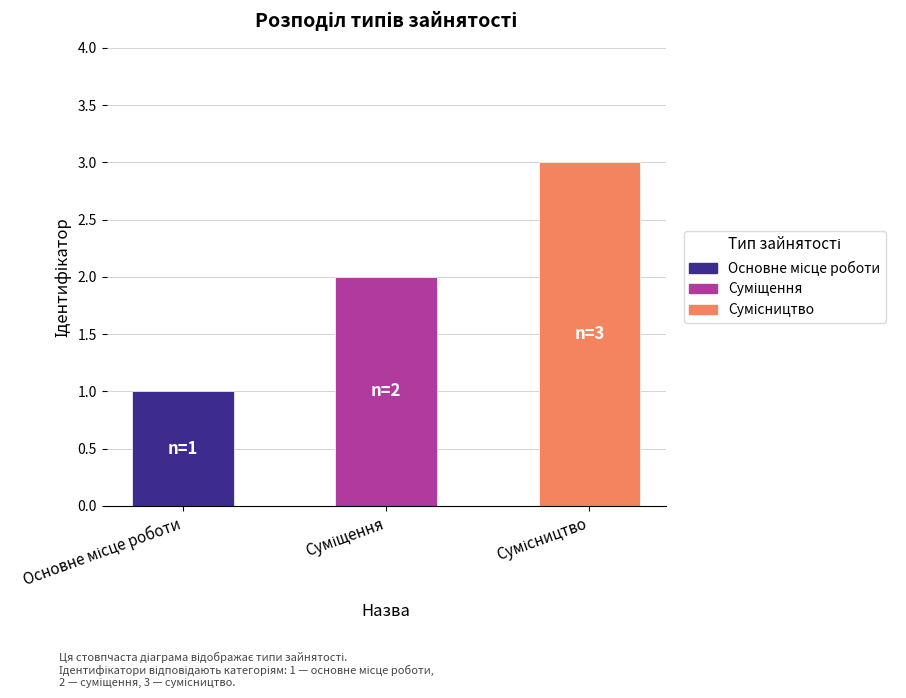

What is the maximum value shown in the chart?

3